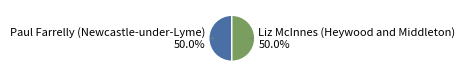

The Paul Farrelly (Newcastle-under-Lyme) slice represents 41% of the pie. True or false?

False